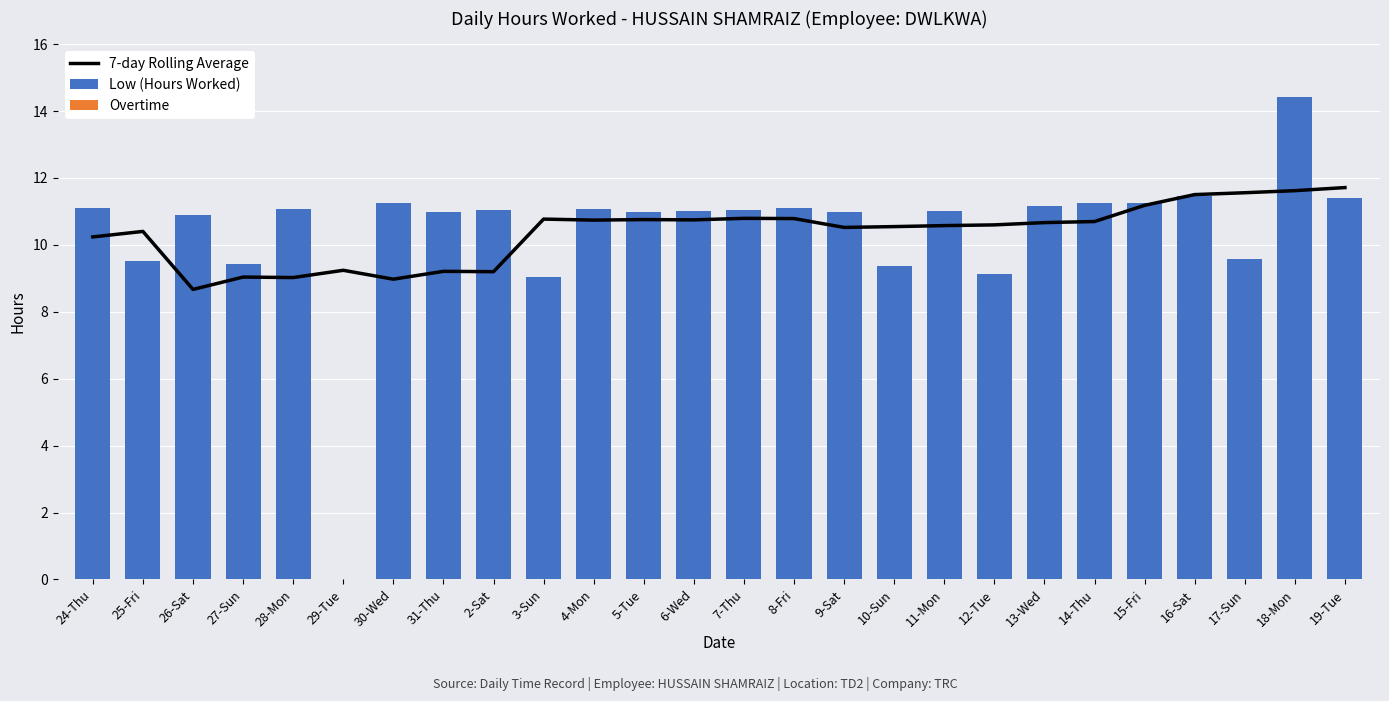

Reading left to right, extract all data points from this chart.

7-day Rolling Average: 24-Thu=10.2	25-Fri=10.4	26-Sat=8.7	27-Sun=9.0	28-Mon=9.0	29-Tue=9.2	30-Wed=9.0	31-Thu=9.2	2-Sat=9.2	3-Sun=10.8	4-Mon=10.7	5-Tue=10.8	6-Wed=10.7	7-Thu=10.8	8-Fri=10.8	9-Sat=10.5	10-Sun=10.5	11-Mon=10.6	12-Tue=10.6	13-Wed=10.7	14-Thu=10.7	15-Fri=11.2	16-Sat=11.5	17-Sun=11.6	18-Mon=11.6	19-Tue=11.7
Low (Hours Worked): 24-Thu=11.1	25-Fri=9.5	26-Sat=10.9	27-Sun=9.4	28-Mon=11.1	29-Tue=0.0	30-Wed=11.2	31-Thu=11.0	2-Sat=11.1	3-Sun=9.0	4-Mon=11.1	5-Tue=11.0	6-Wed=11.0	7-Thu=11.0	8-Fri=11.1	9-Sat=11.0	10-Sun=9.4	11-Mon=11.0	12-Tue=9.1	13-Wed=11.2	14-Thu=11.2	15-Fri=11.2	16-Sat=11.5	17-Sun=9.6	18-Mon=14.4	19-Tue=11.4
Overtime: 24-Thu=0.0	25-Fri=0.0	26-Sat=0.0	27-Sun=0.0	28-Mon=0.0	29-Tue=0.0	30-Wed=0.0	31-Thu=0.0	2-Sat=0.0	3-Sun=0.0	4-Mon=0.0	5-Tue=0.0	6-Wed=0.0	7-Thu=0.0	8-Fri=0.0	9-Sat=0.0	10-Sun=0.0	11-Mon=0.0	12-Tue=0.0	13-Wed=0.0	14-Thu=0.0	15-Fri=0.0	16-Sat=0.0	17-Sun=0.0	18-Mon=0.0	19-Tue=0.0